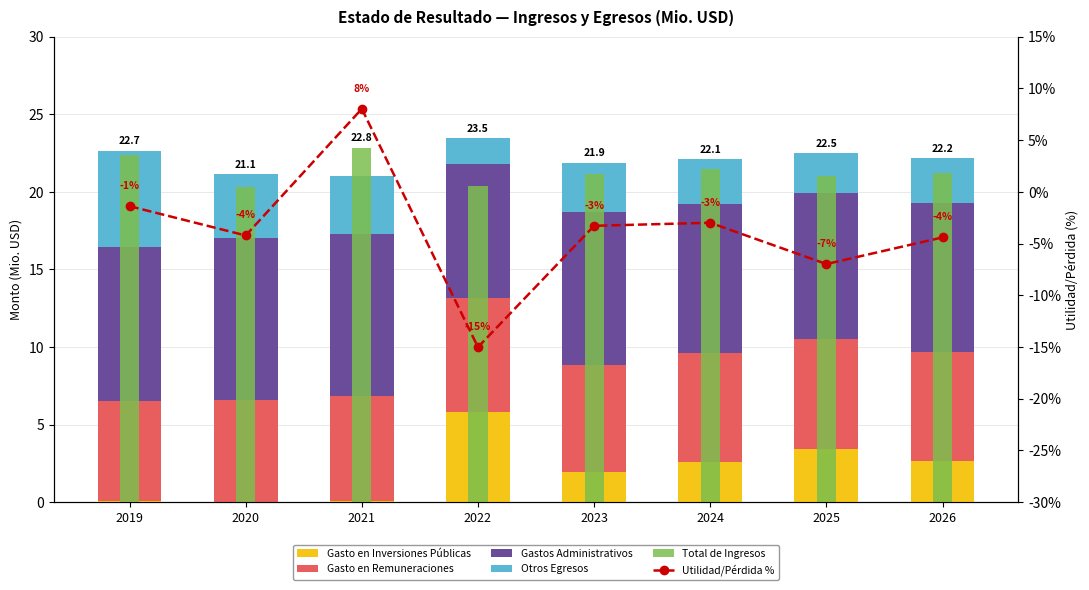

Between 2023 and 2026, which is larger?

2026